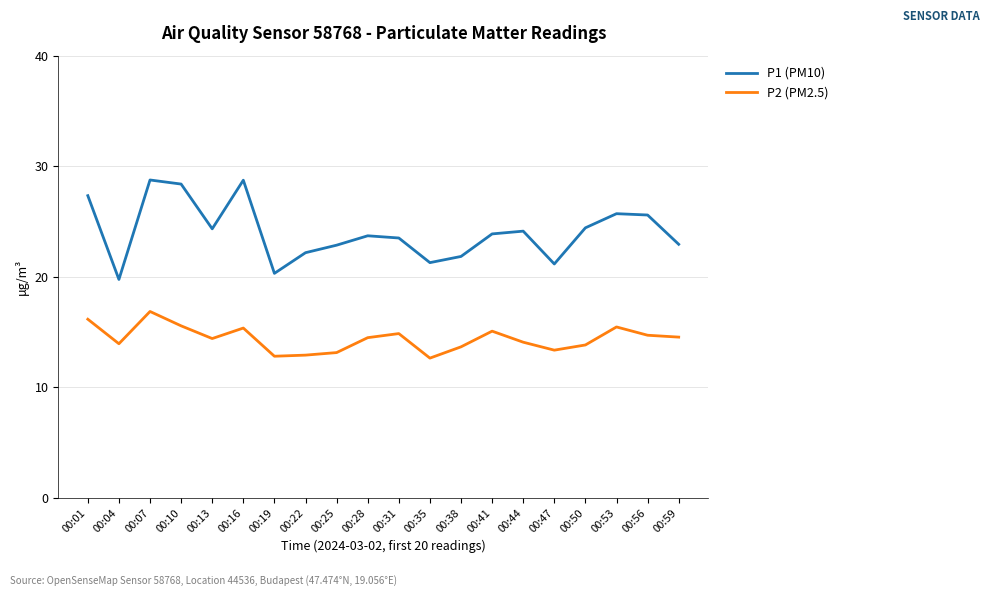

The value of P1 (PM10) at 00:01 is 12.5. True or false?

False